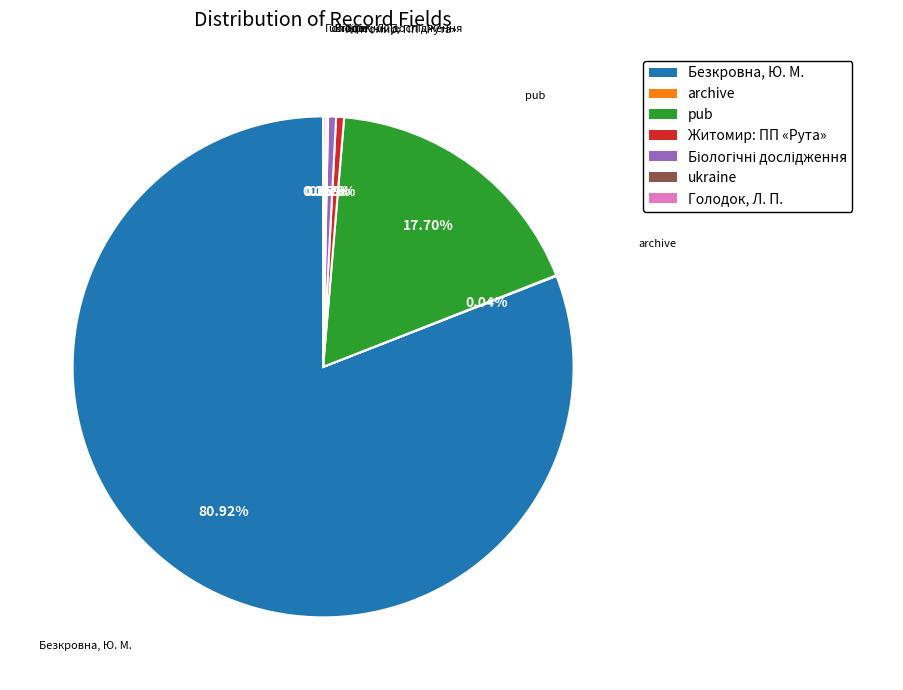

Do Житомир: ПП «Рута» and Безкровна, Ю. М. together represent more than half of the pie?

Yes